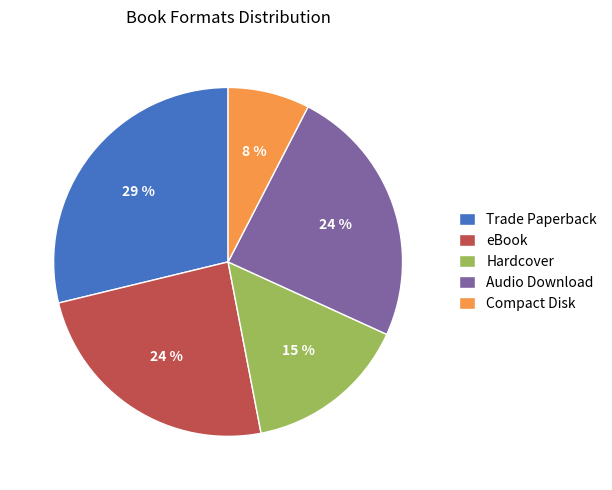

Does Compact Disk account for over 50% of the chart?

No